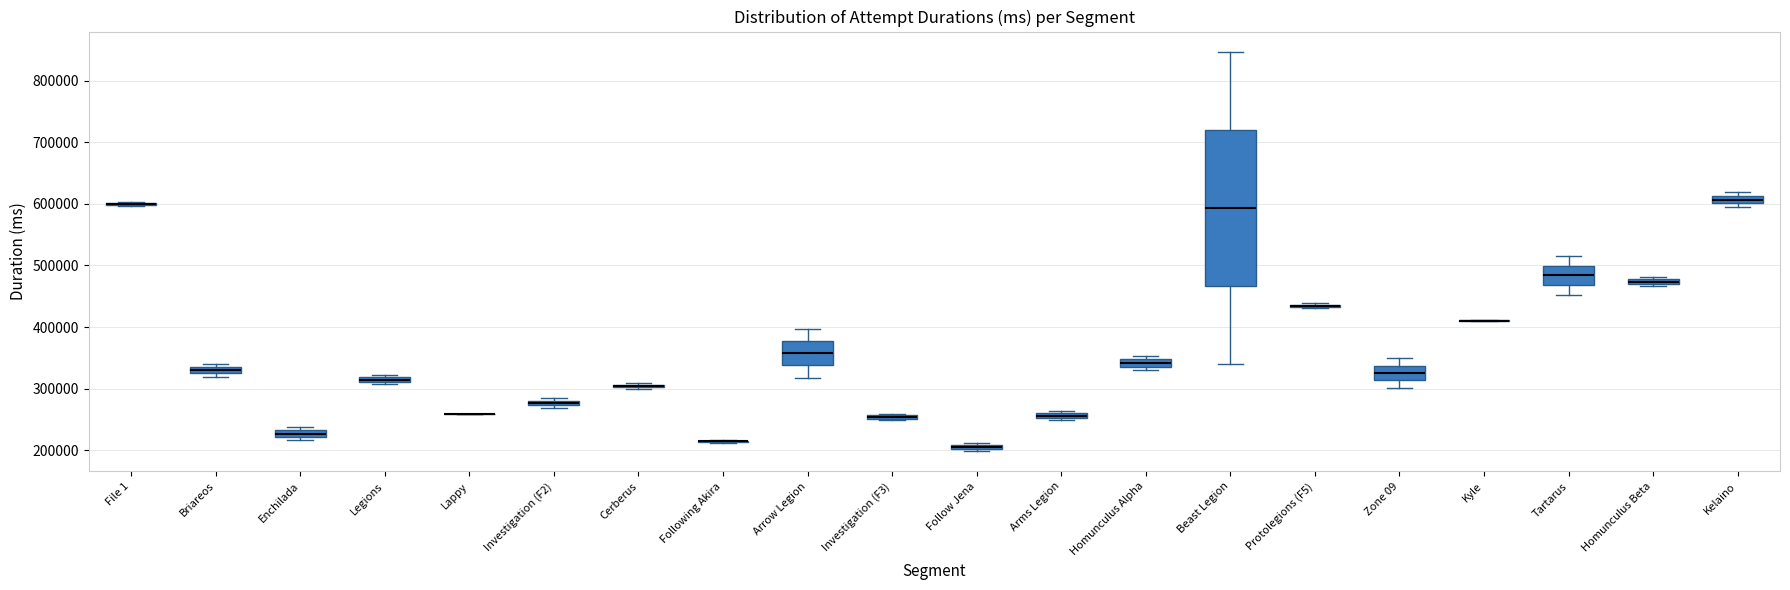

Comparing the boxes themselves (not the whiskers), which one is the tallest?

Beast Legion